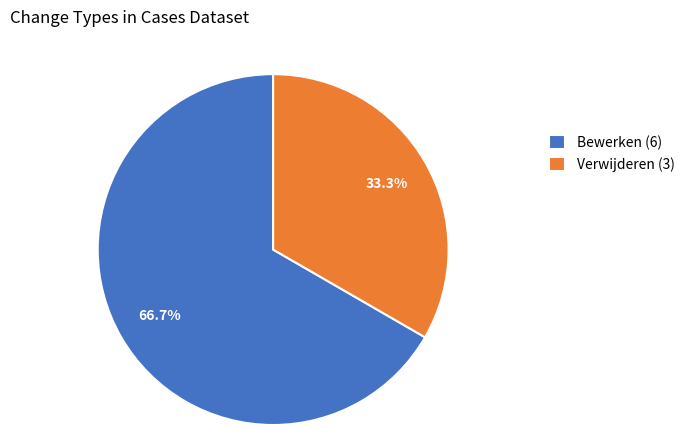

Combined, what portion of the pie is Verwijderen and Bewerken?

100.0%